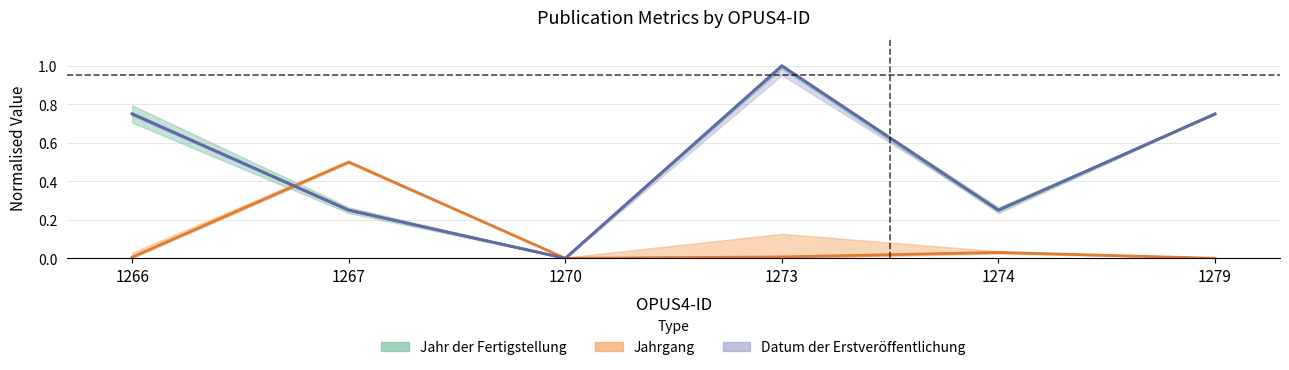

Count the number of data series in this chart.

3